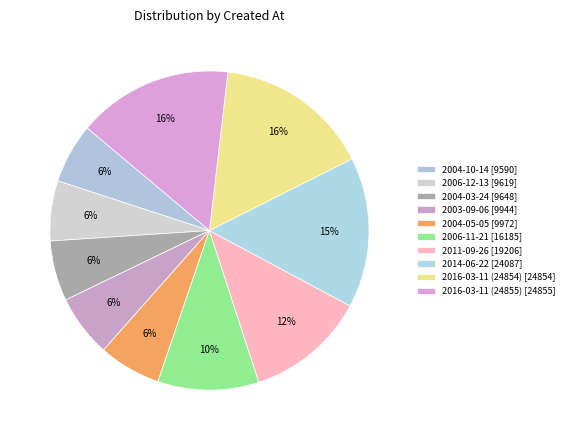

Is there a majority slice in this chart?

No